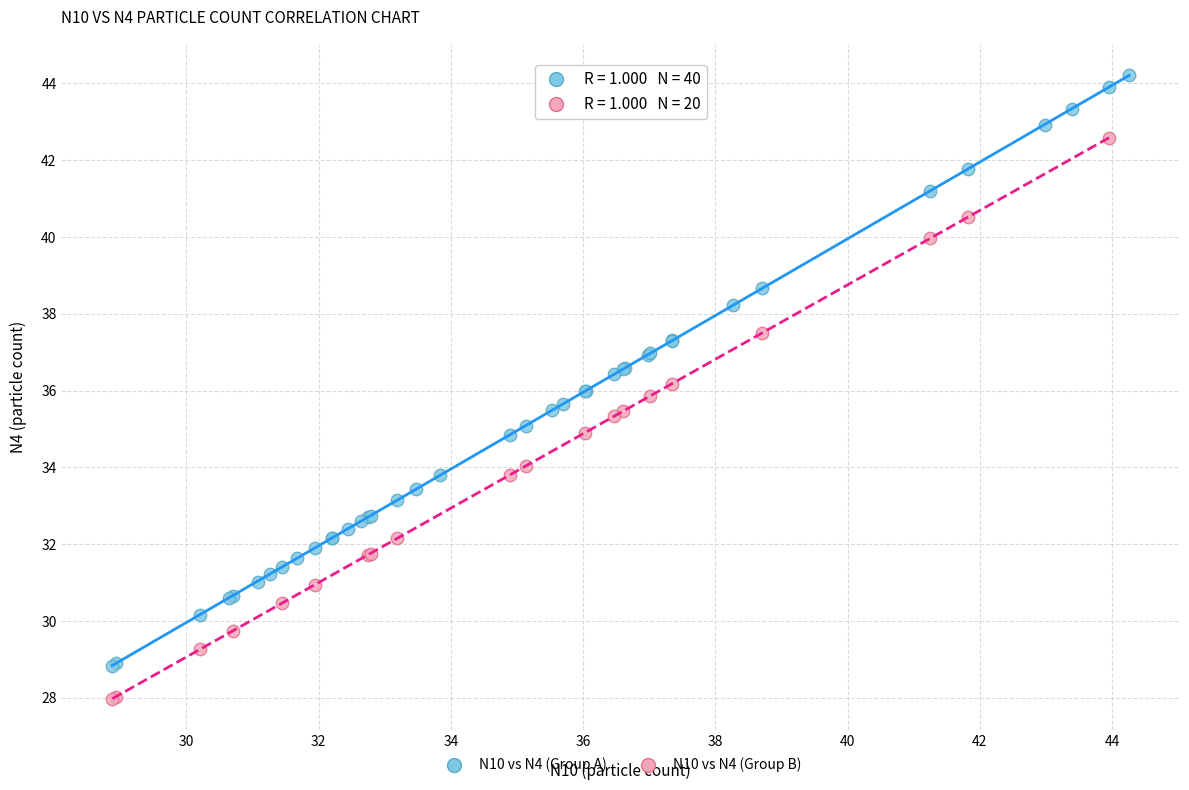

Which series contains the lowest Y value?

N10 vs N4 (Group B)